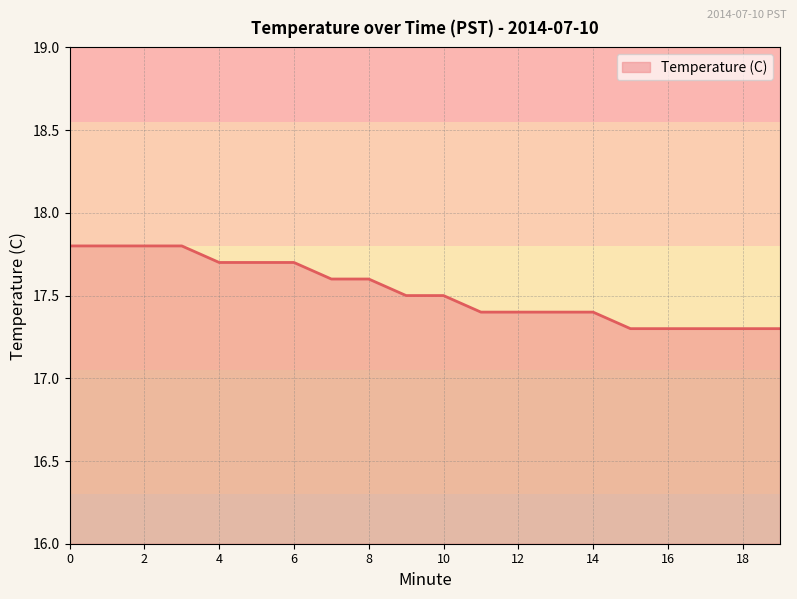

What is the maximum value shown in the chart?

17.8